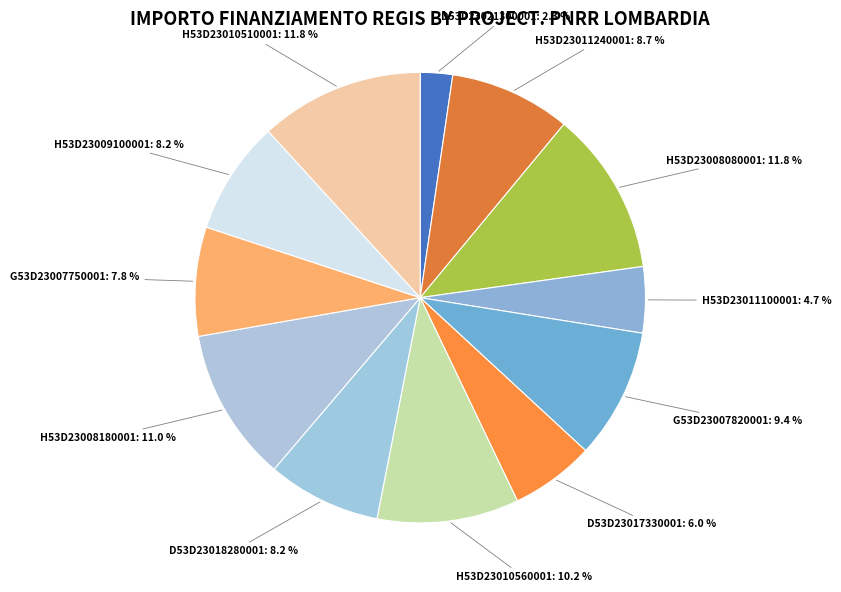

Between H53D23008180001 and G53D23007750001, which is larger?

H53D23008180001